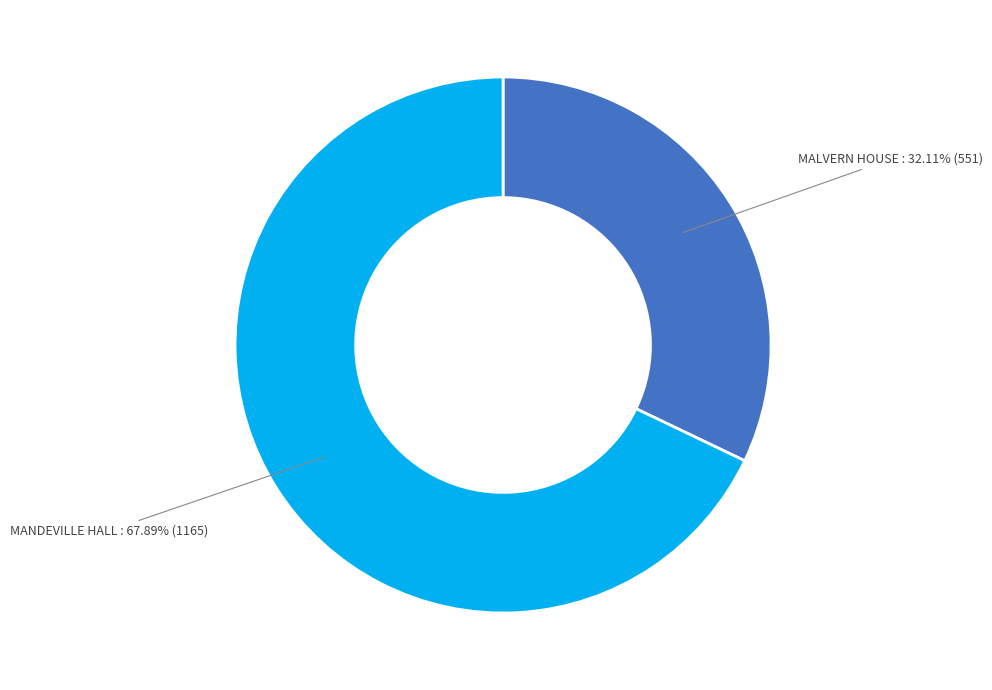

What percentage is NOT represented by MANDEVILLE HALL?

32.1%